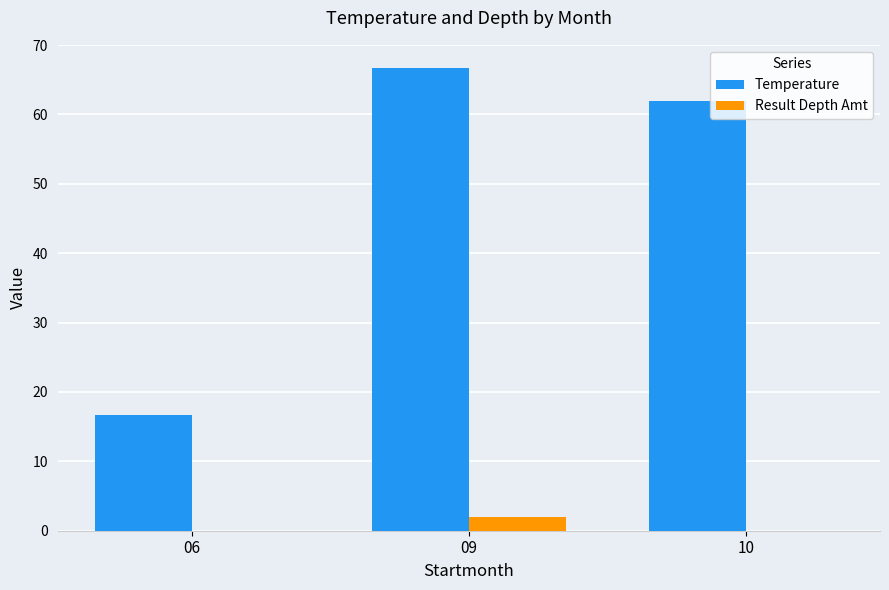

Which series has the largest total across all categories?

Temperature